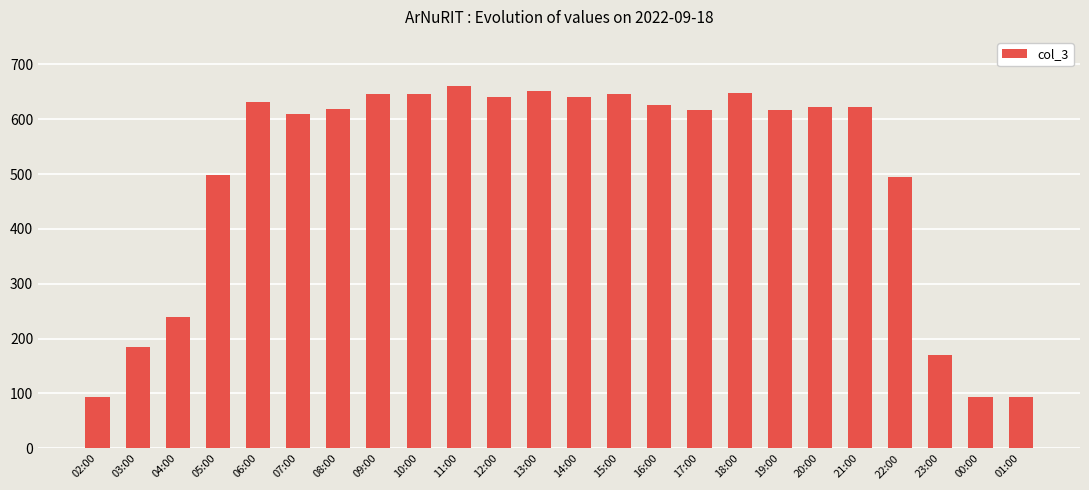

What is the maximum value shown in the chart?

661